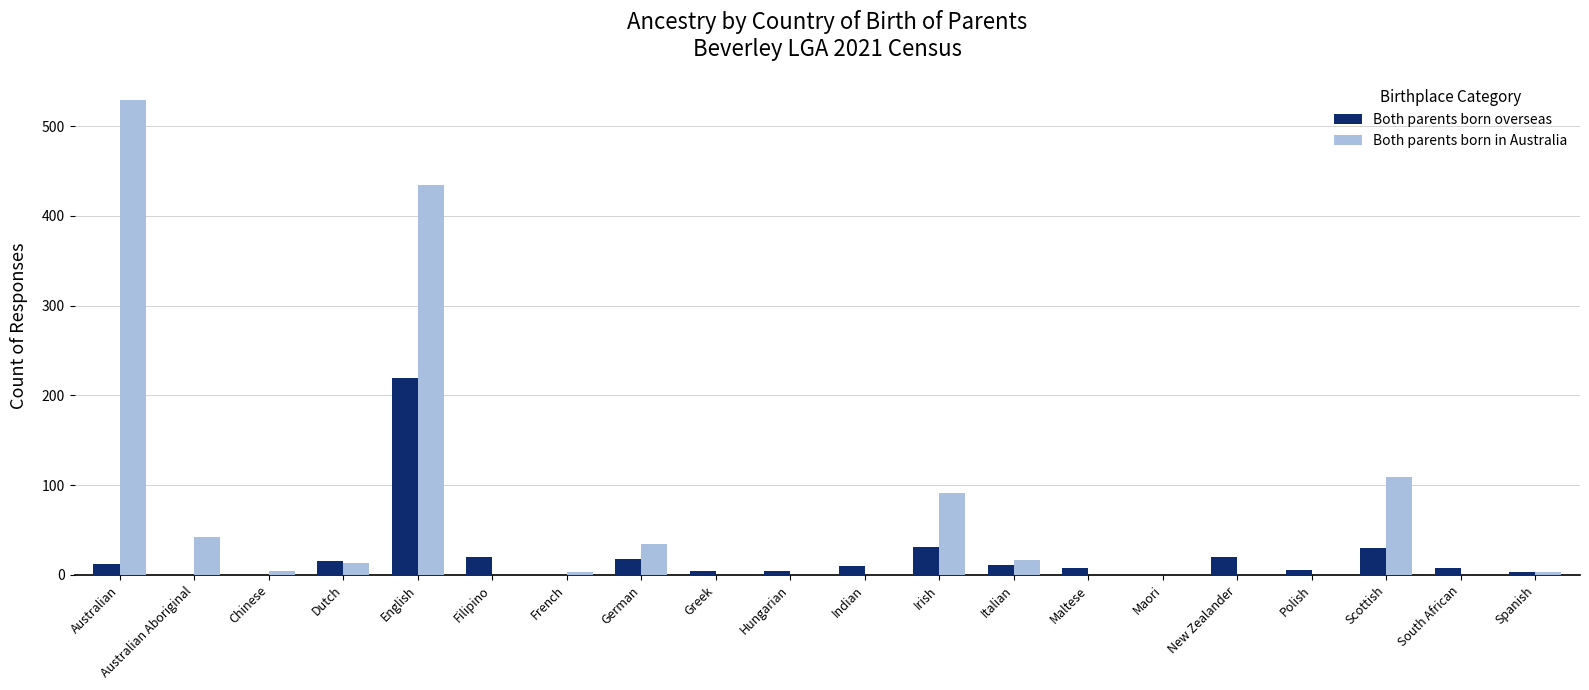

What is the average value of the Both parents born overseas series?

21